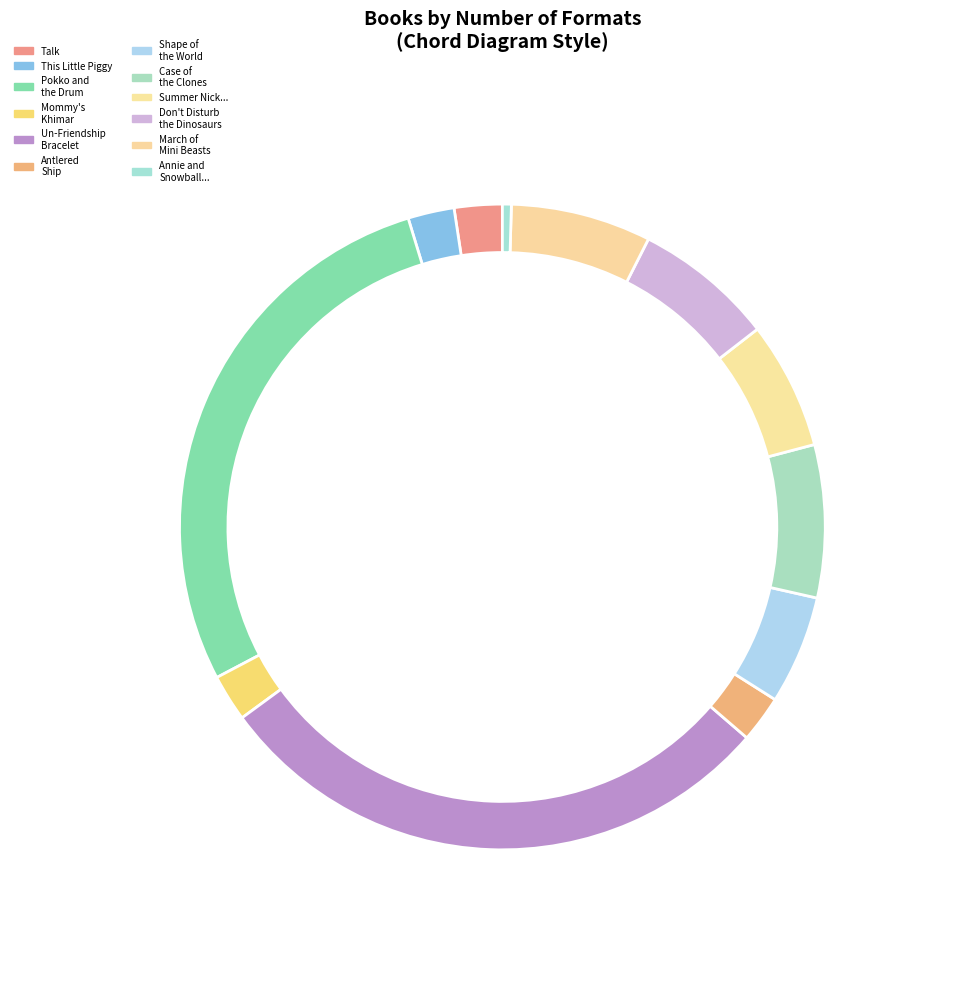

How many segments does this pie chart have?

12